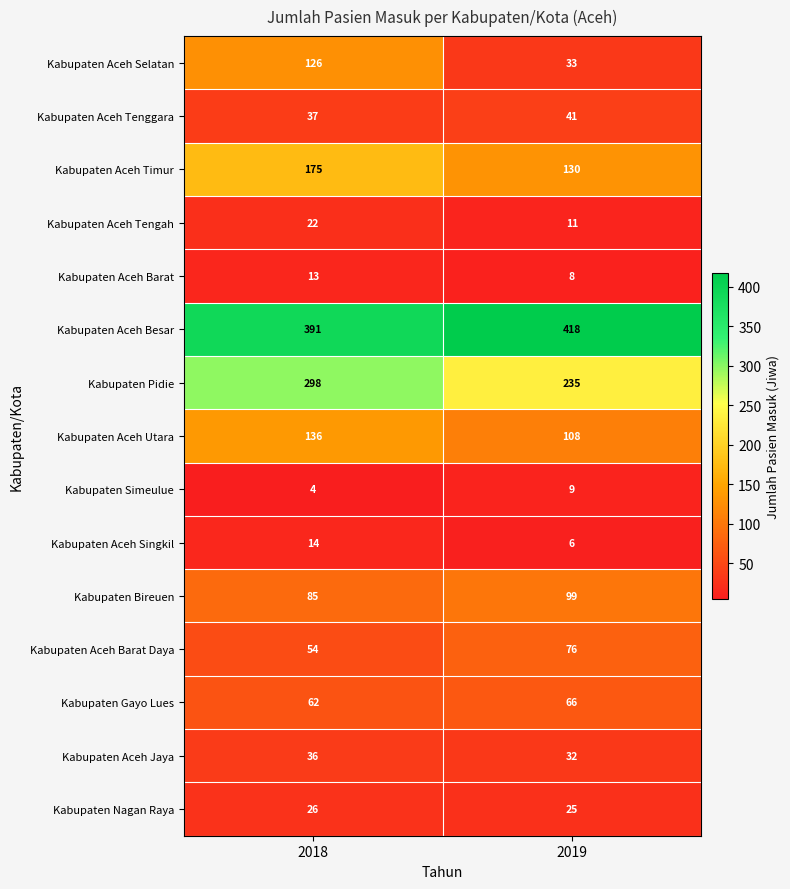

Which series has the largest total across all categories?

Kabupaten Aceh Besar